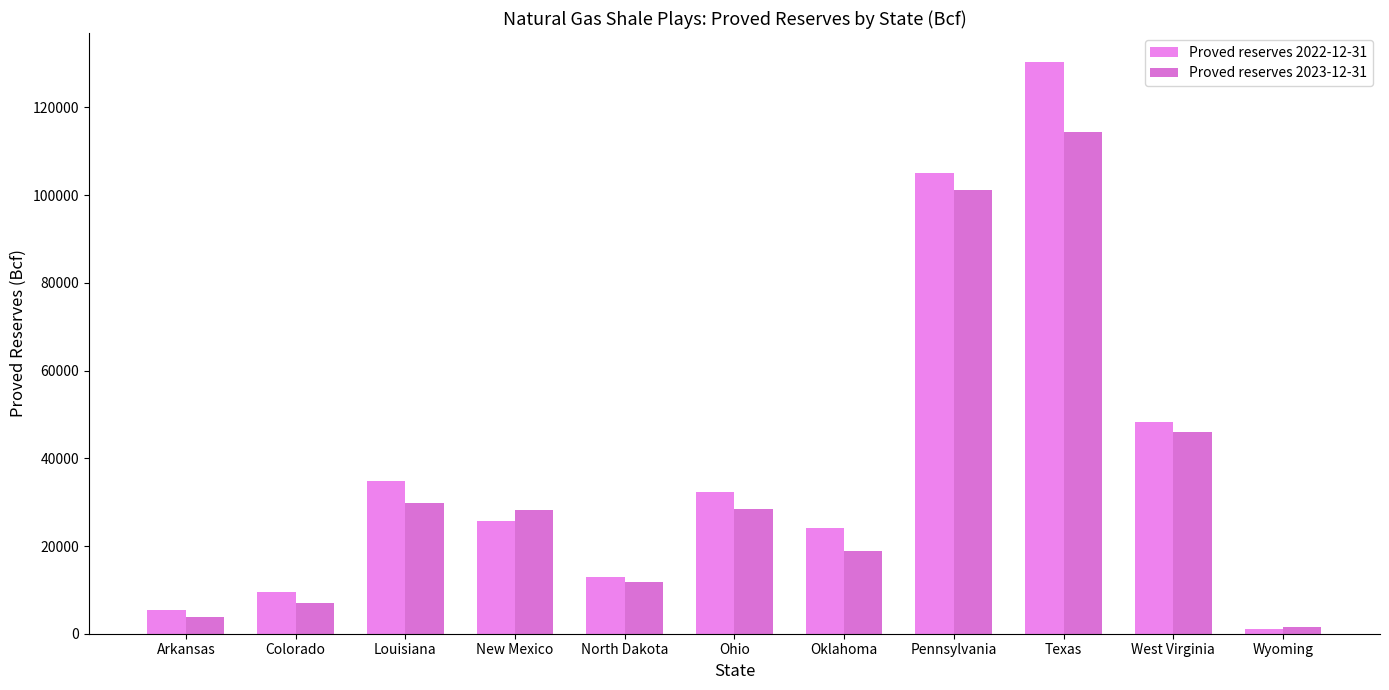

The Proved reserves 2022-12-31 series shows 130448 at Texas. True or false?

True